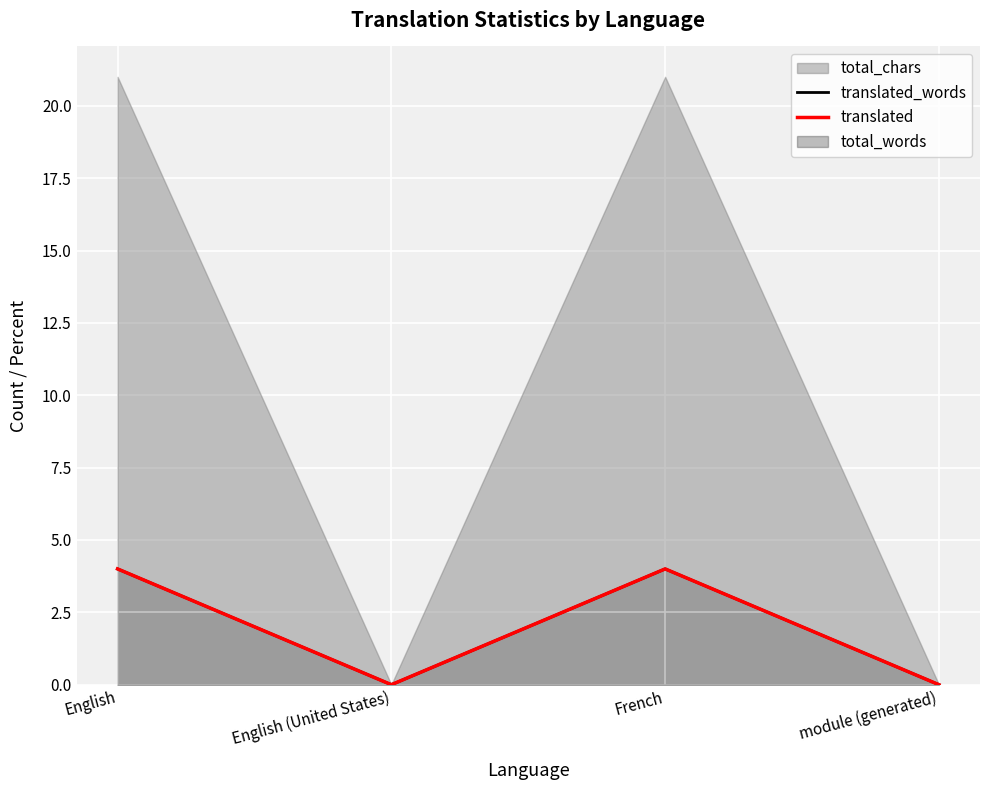

How many lines are shown in the chart?

2